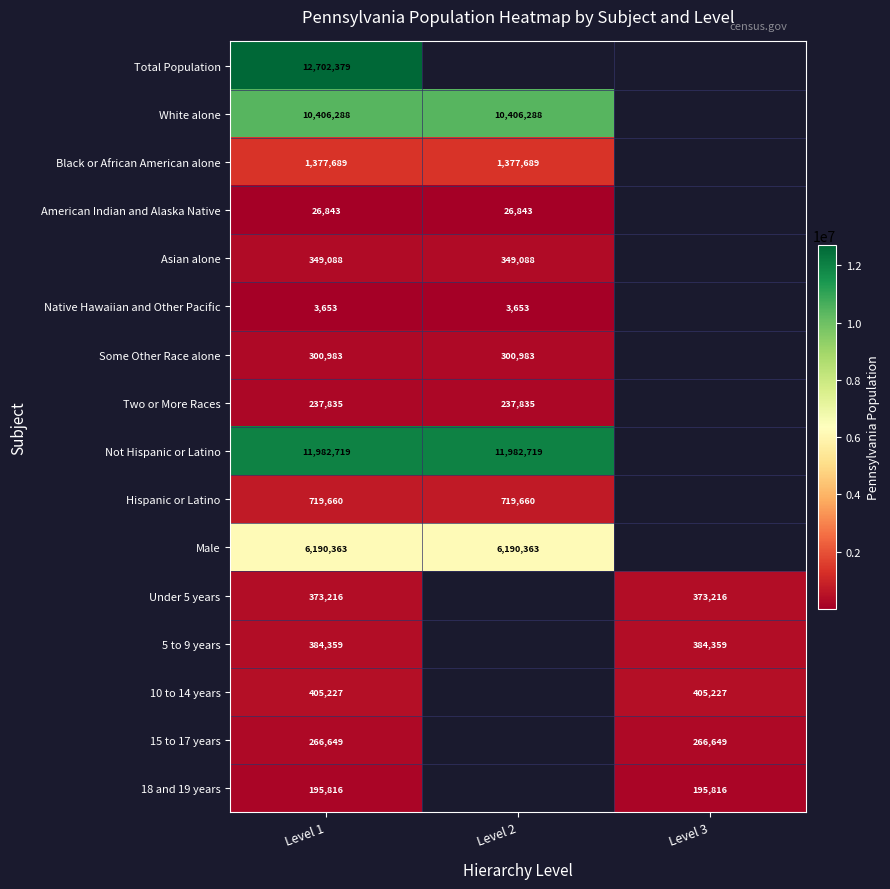

True or false: Not Hispanic or Latino has a value of 5439298 at Level 2.

False